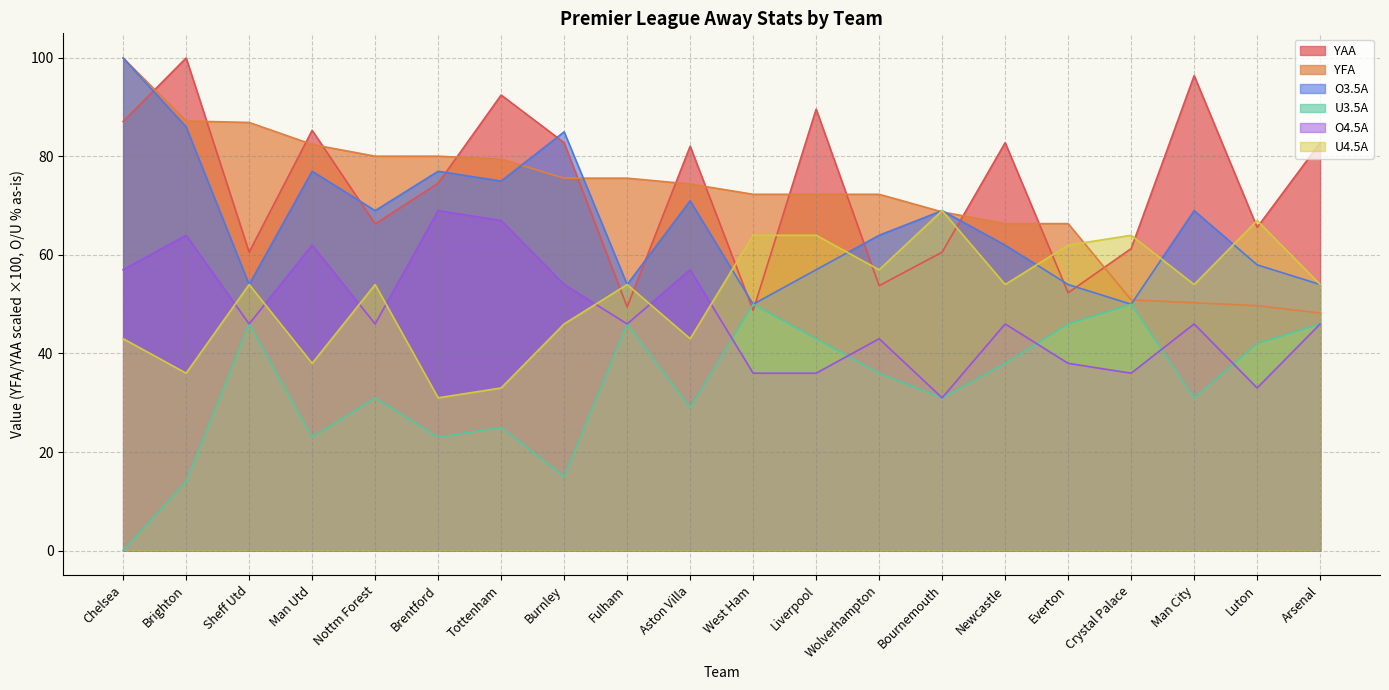

What is the value of the U3.5A point at the 12th from the left?

43.0